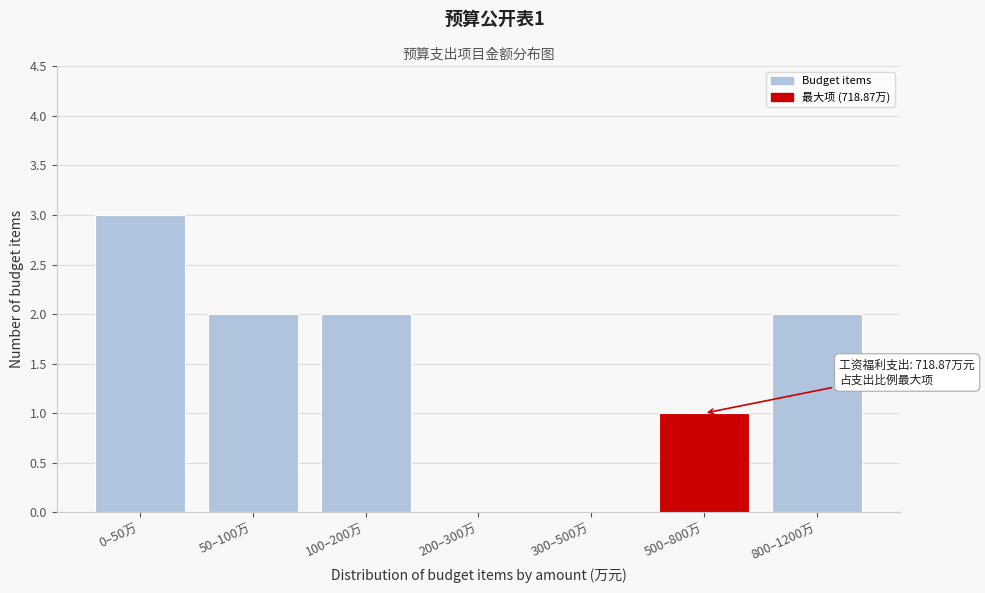

Reading left to right, transcribe all the data shown in this chart.

0–50万=3	50–100万=2	100–200万=2	200–300万=0	300–500万=0	500–800万=1	800–1200万=2